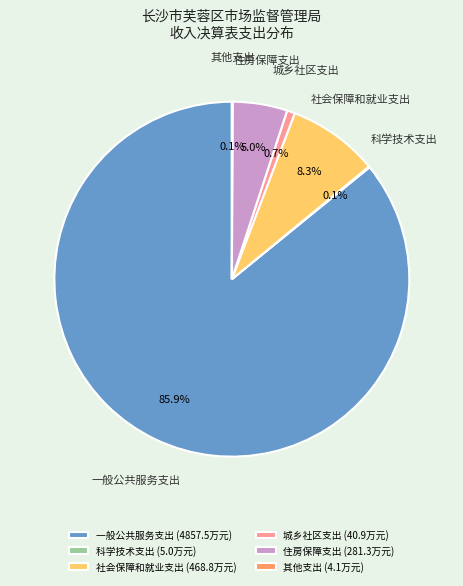

Is there a majority slice in this chart?

Yes